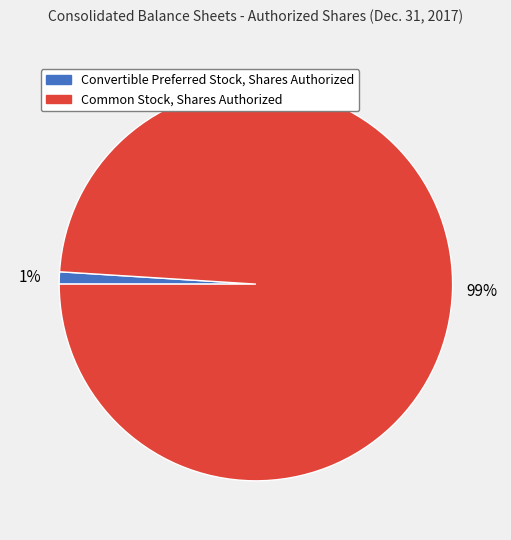

Between Convertible Preferred Stock, Shares Authorized and Common Stock, Shares Authorized, which is larger?

Common Stock, Shares Authorized